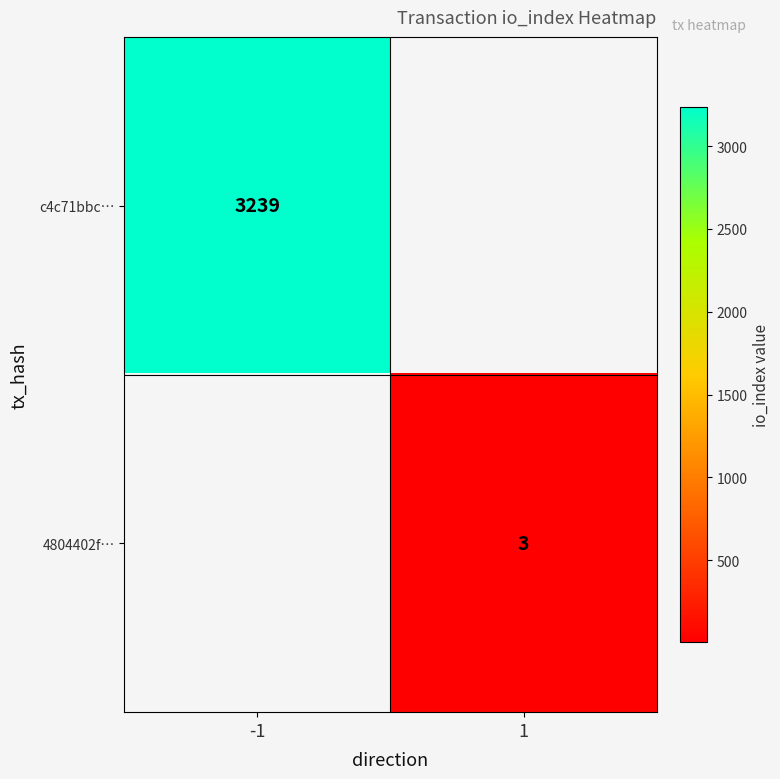

The 4804402f… series shows 5 at 1. True or false?

False